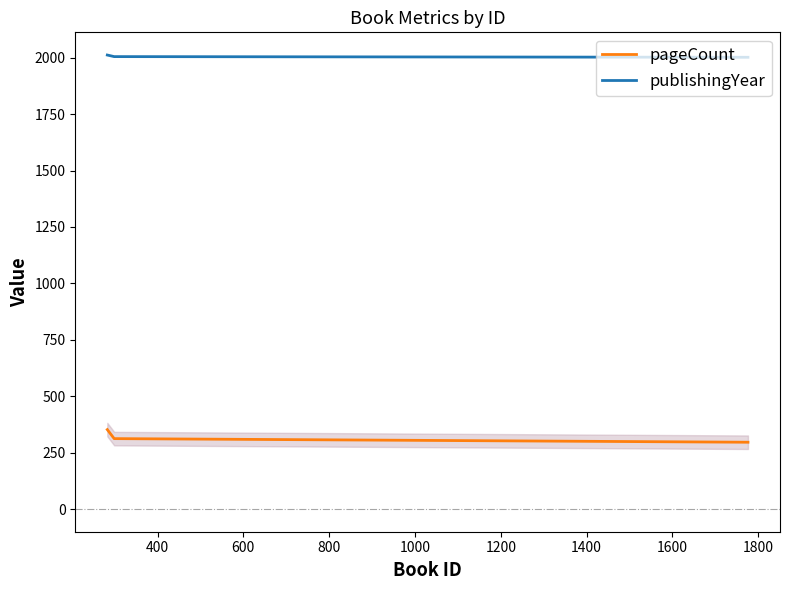

What is the maximum value shown in the chart?

2012